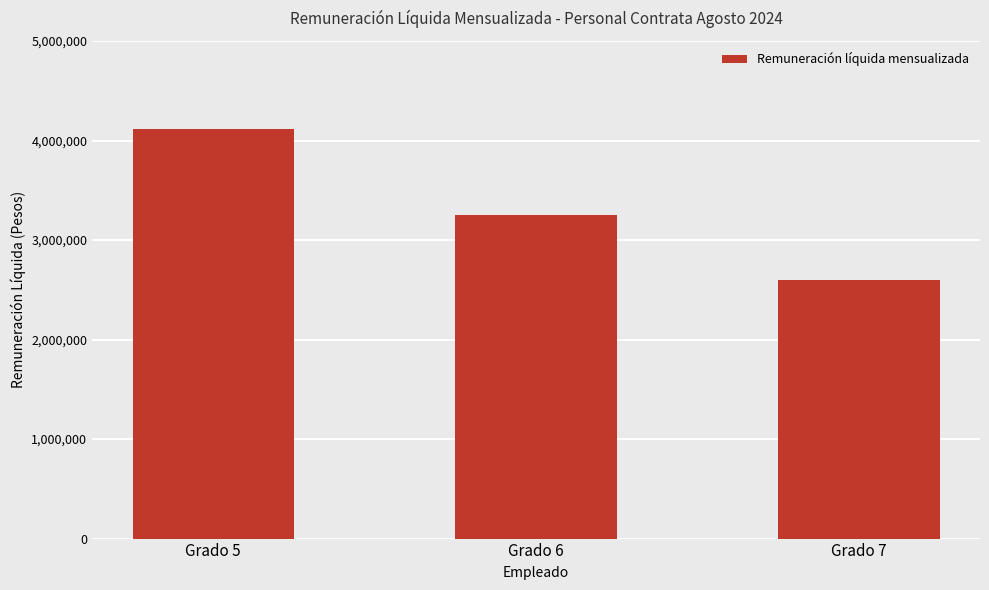

Which has a higher value, Grado 7 or Grado 5?

Grado 5